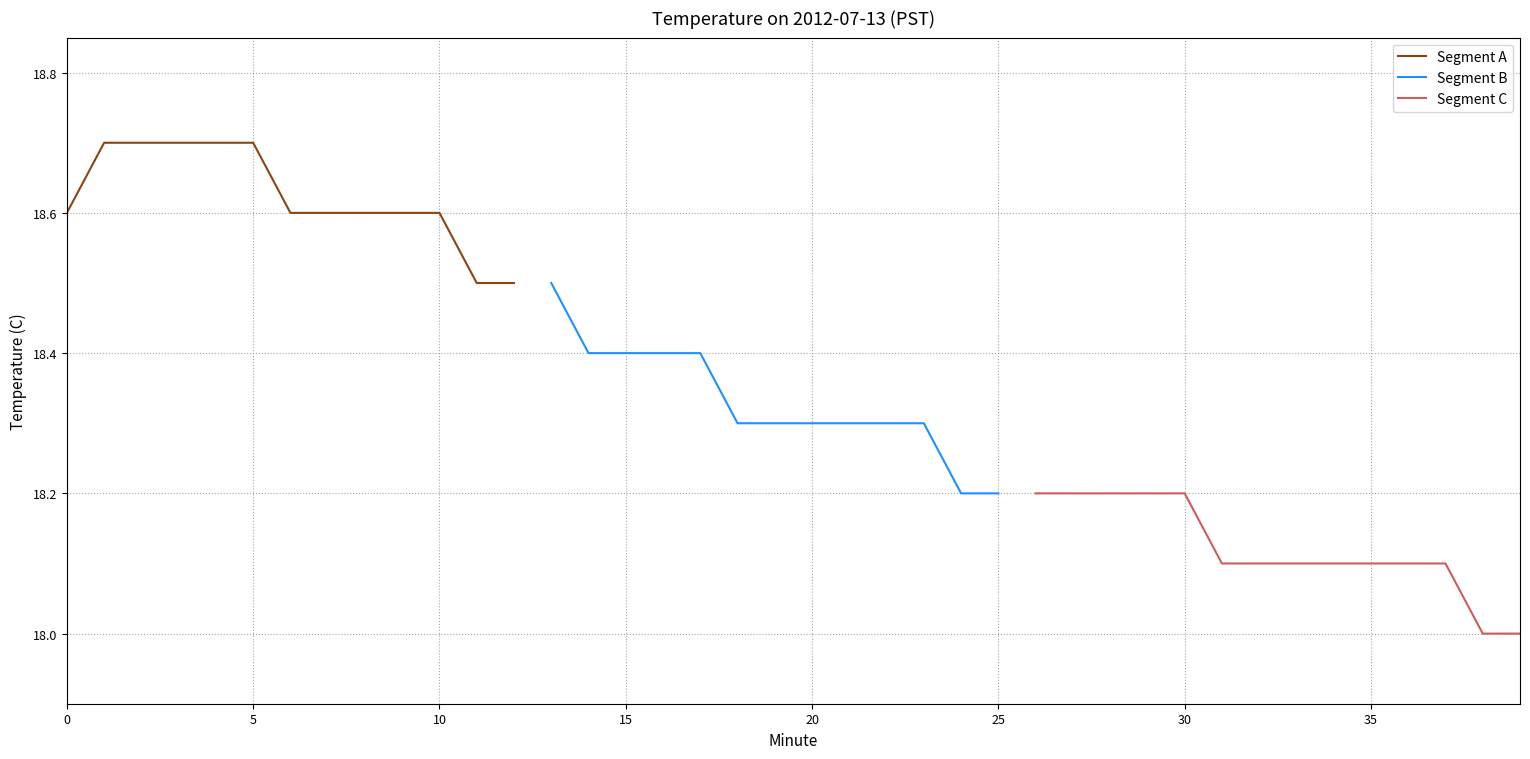

At how many categories does at least one series exceed 18?

38